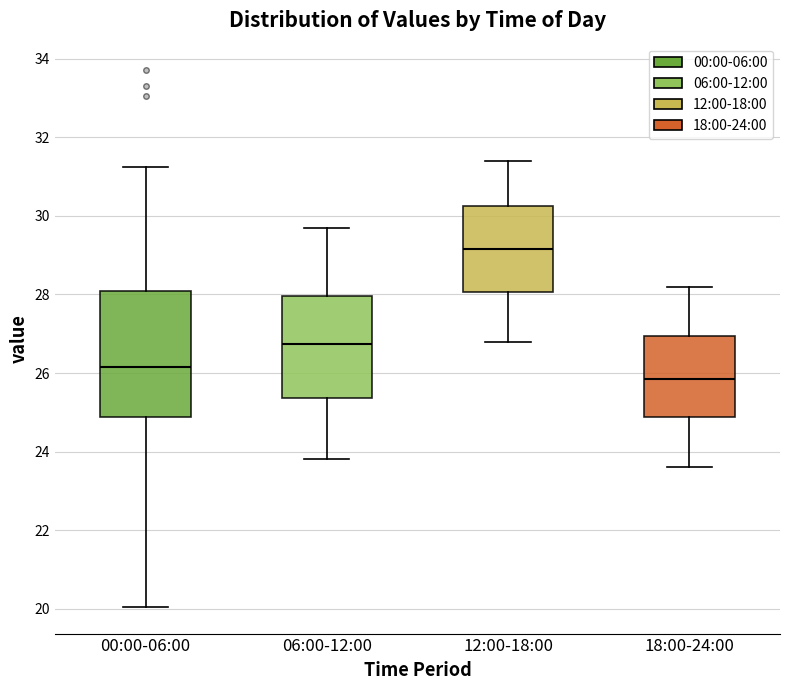

Which box has the lowest median line?

18:00-24:00